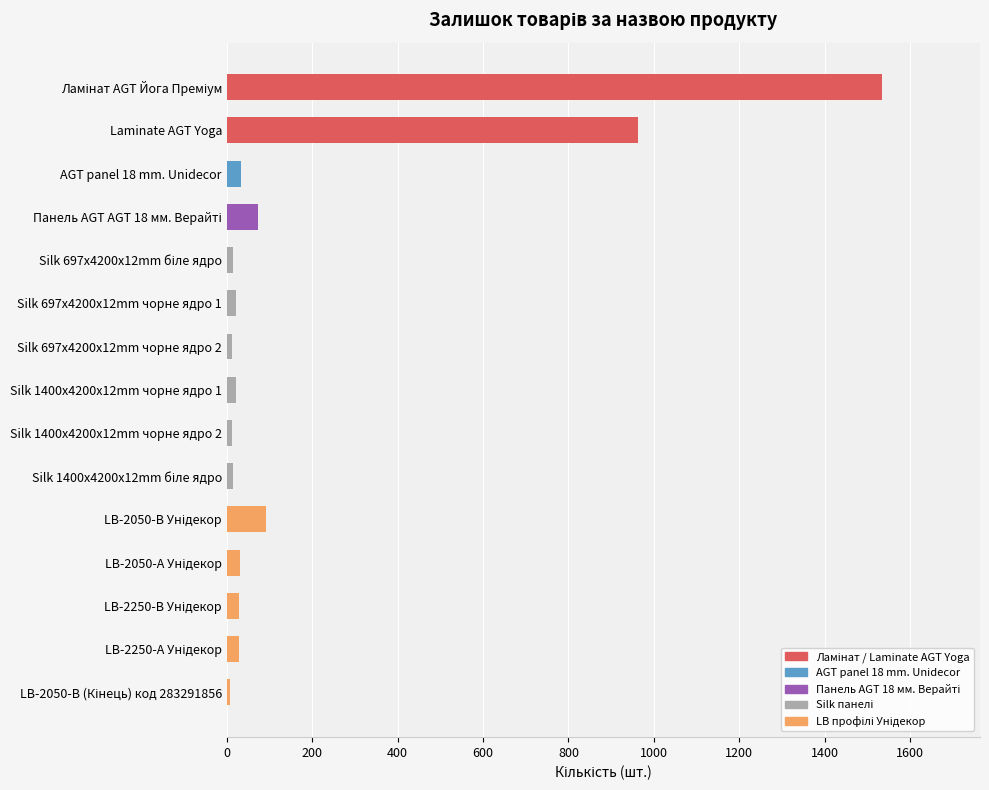

What is the greatest value displayed?

1534